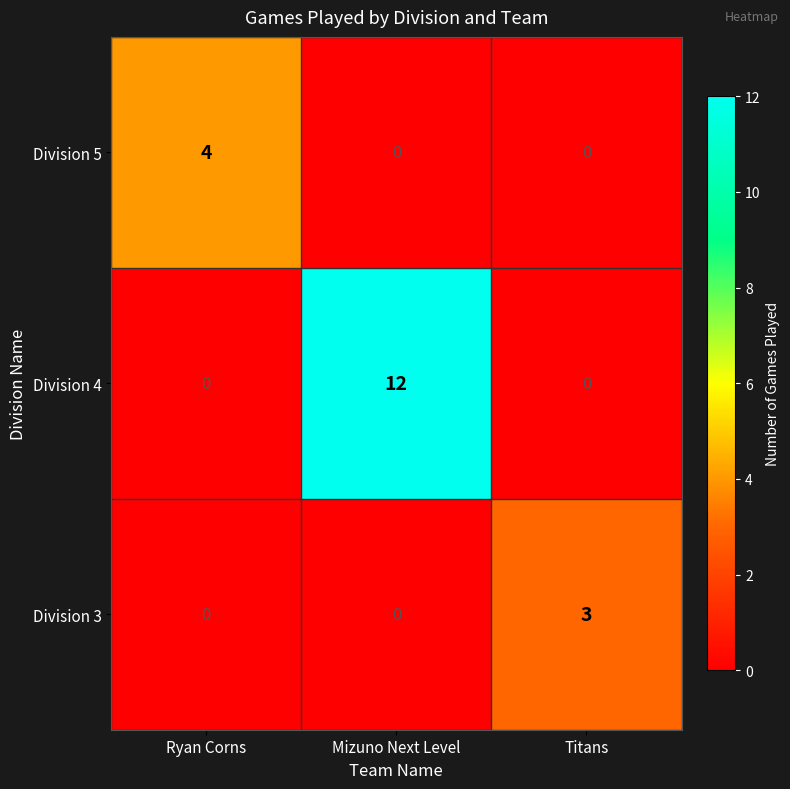

What is the difference between the highest and lowest values at Mizuno Next Level?

12